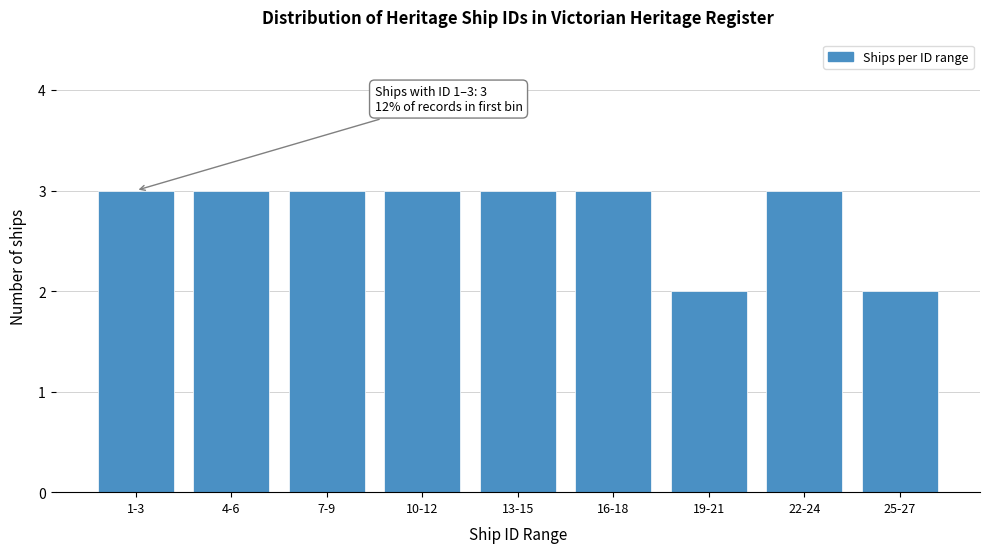

Reading left to right, extract all data points from this chart.

3	3	3	3	3	3	2	3	2